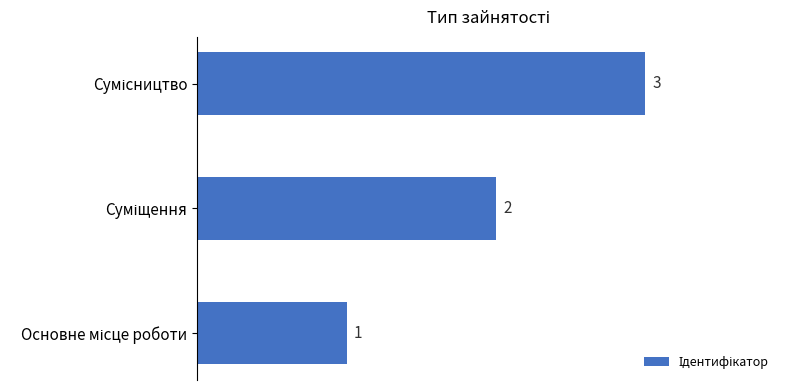

Count the values in the range 1 to 3.

3